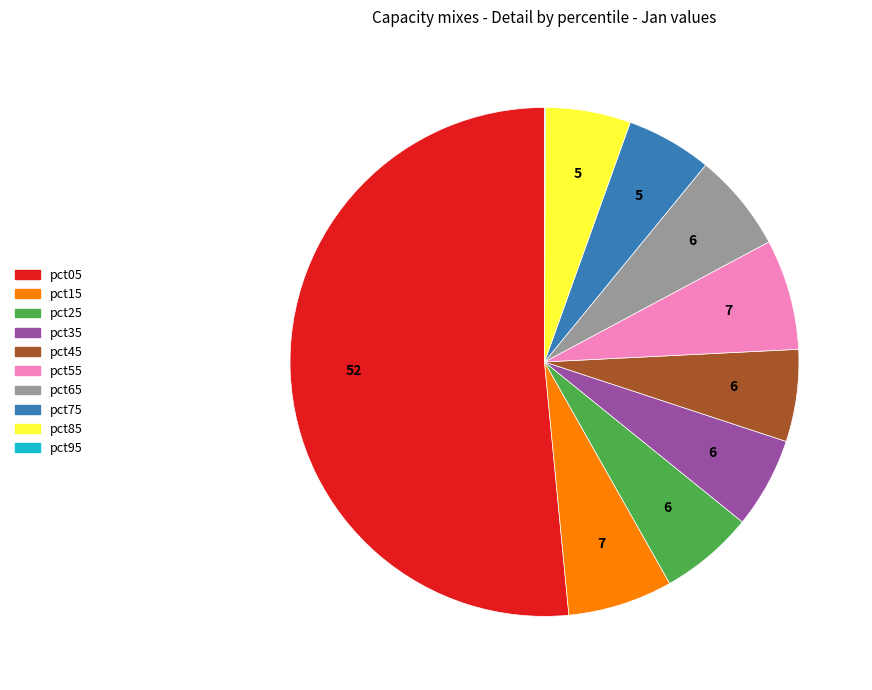

What is the largest slice in the pie chart?

pct05